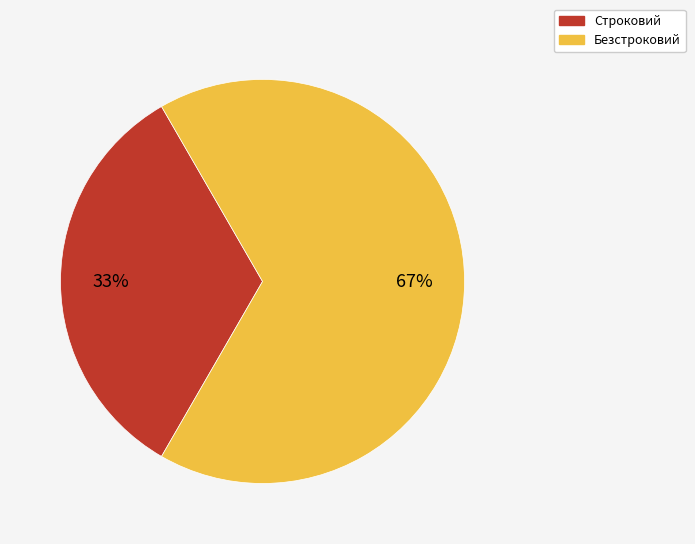

To the nearest percent, what portion does Безстроковий represent?

67%